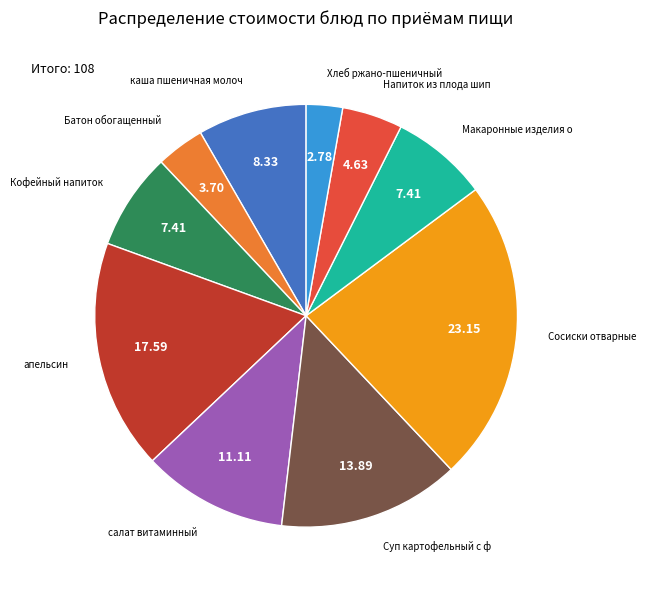

Does any single category account for the majority?

No